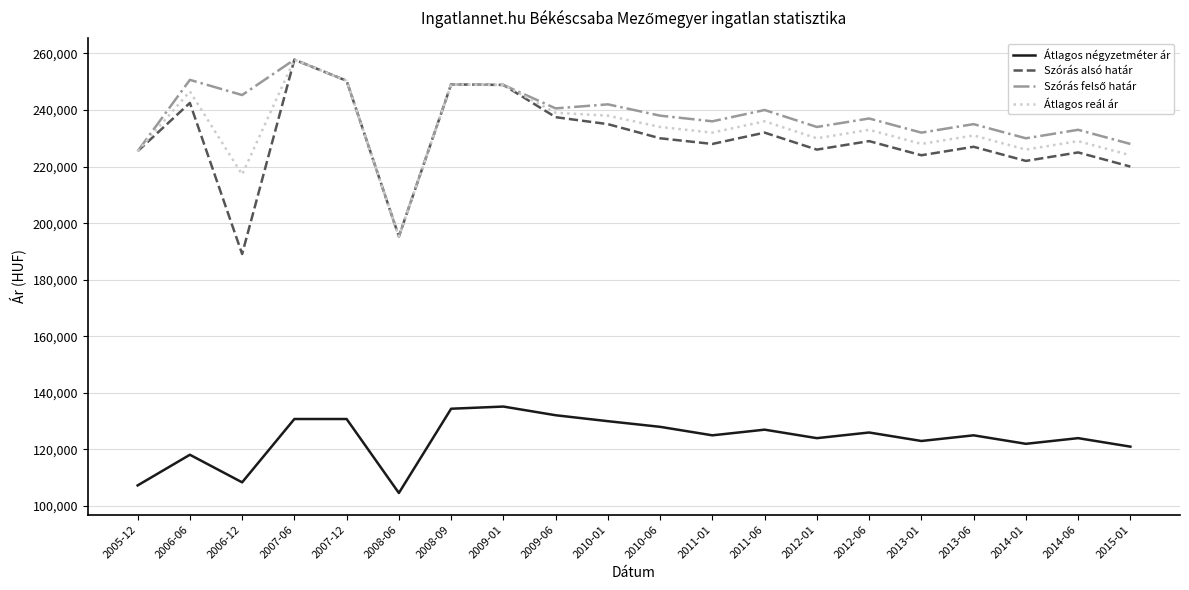

How many values in the Szórás alsó határ series are below 229000?

10